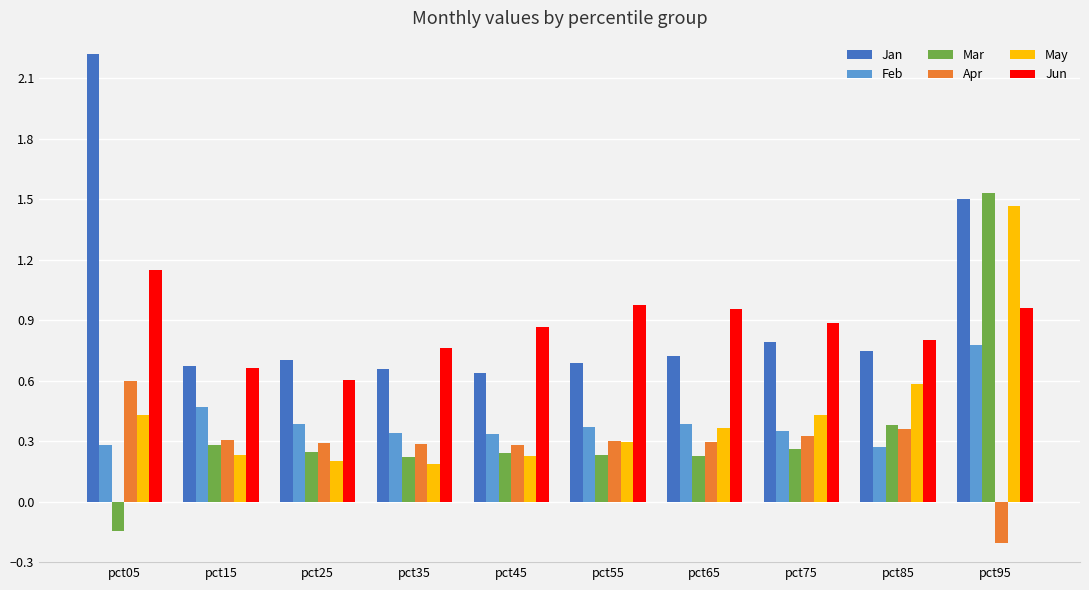

How many positive values does the Apr series have?

9